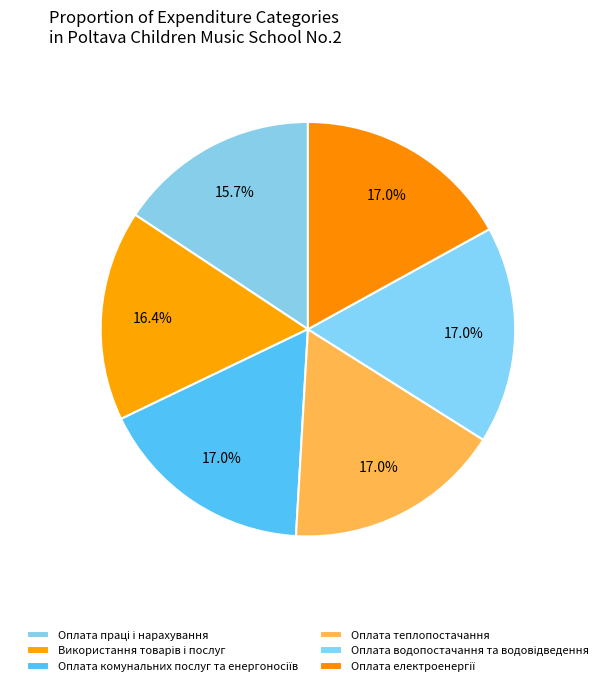

Combined, do Оплата праці і нарахування and Оплата електроенергії account for over 50%?

No